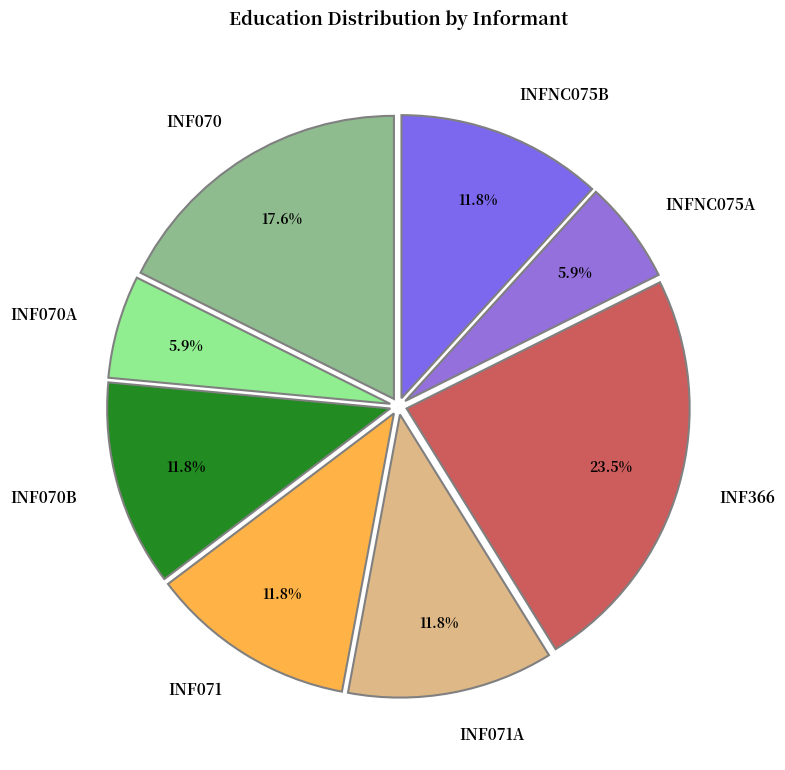

To the nearest percent, what is the difference between the INF070B and INF070 slice percentages?

6%